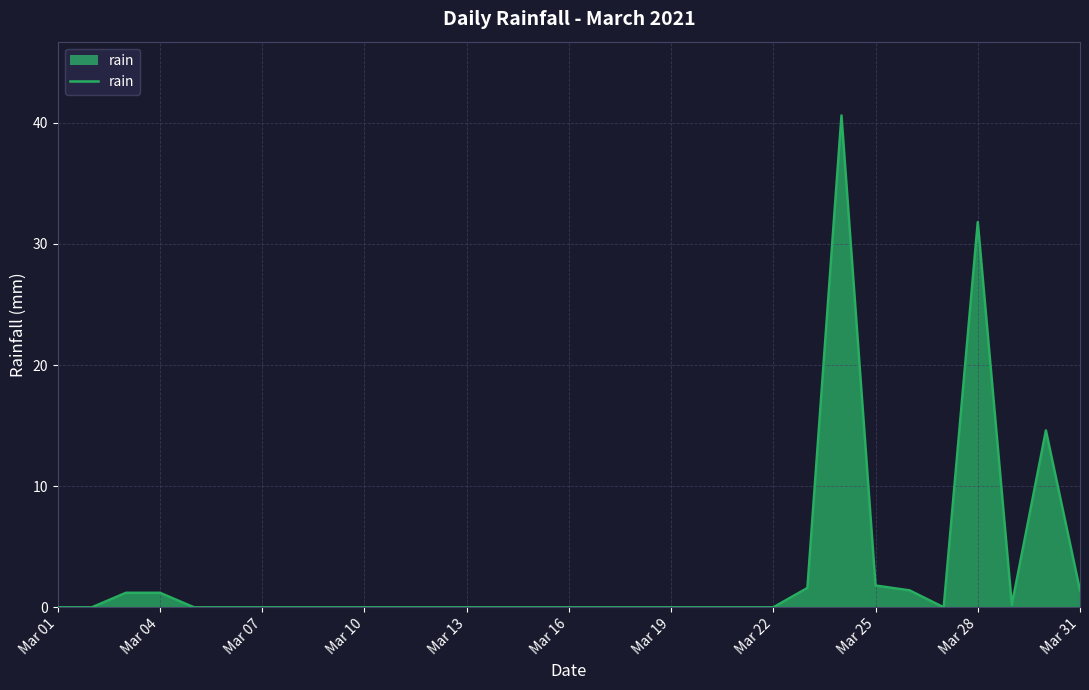

Does the chart display data point markers on the line(s)?

No